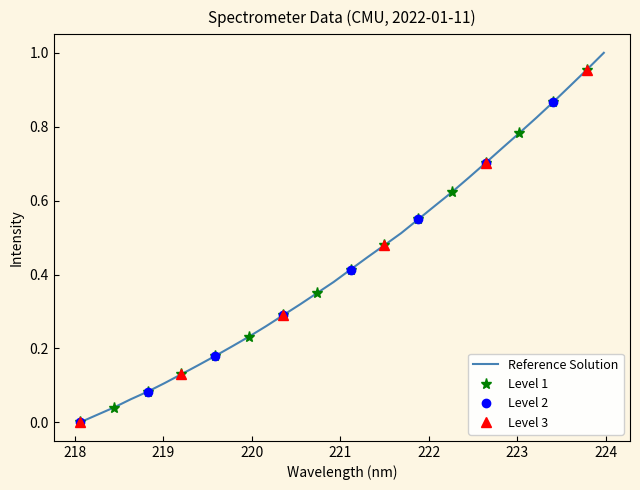

Between 223.2172 and 220.9264, which is larger?

223.2172